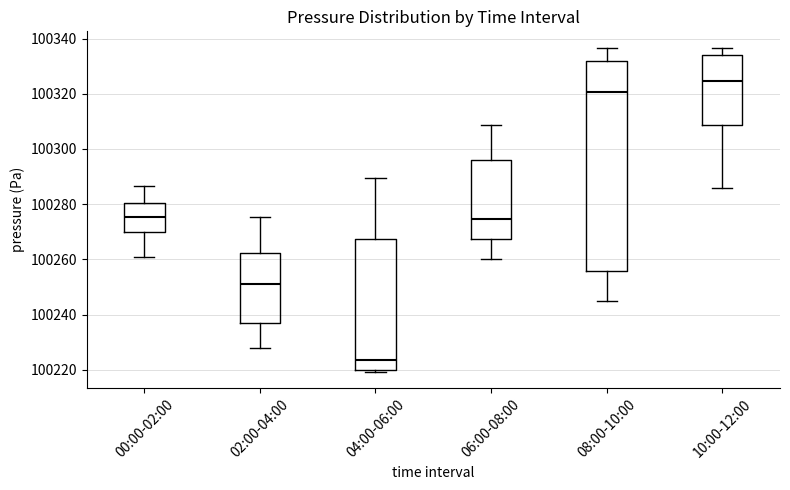

Reading left to right, read every box against the y-axis: the position of its median line, the range the box covers, and the ends of its whiskers. The values are not printed on the chart, so give them approximately, as read against the axis.

00:00-02:00: median 100276, box 100270 to 100280, whiskers 100260 to 100286
02:00-04:00: median 100252, box 100236 to 100262, whiskers 100228 to 100276
04:00-06:00: median 100224, box 100220 to 100268, whiskers 100220 (just below the box's lower edge) to 100290
06:00-08:00: median 100274, box 100268 to 100296, whiskers 100260 to 100308
08:00-10:00: median 100320, box 100256 to 100332, whiskers 100246 to 100336
10:00-12:00: median 100324, box 100308 to 100334, whiskers 100286 to 100336